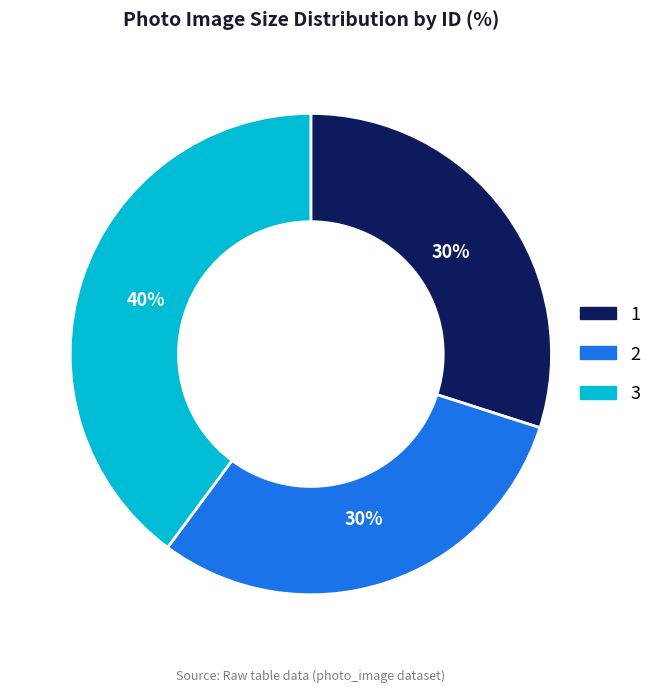

What is the largest slice in the pie chart?

3